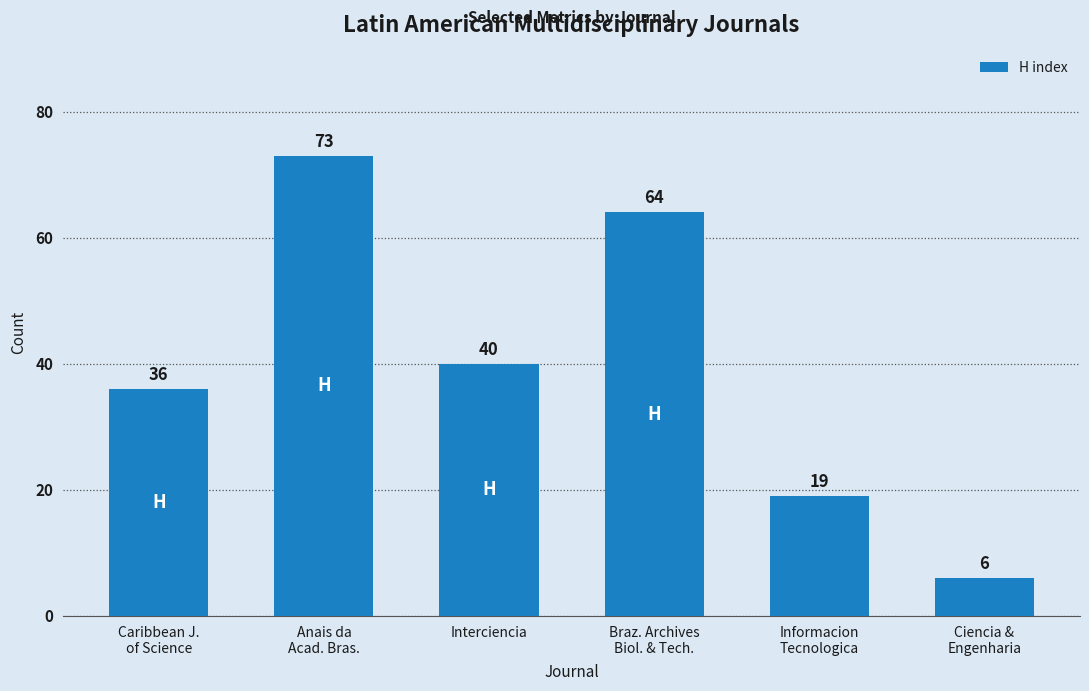

How many categories are shown in the chart?

6